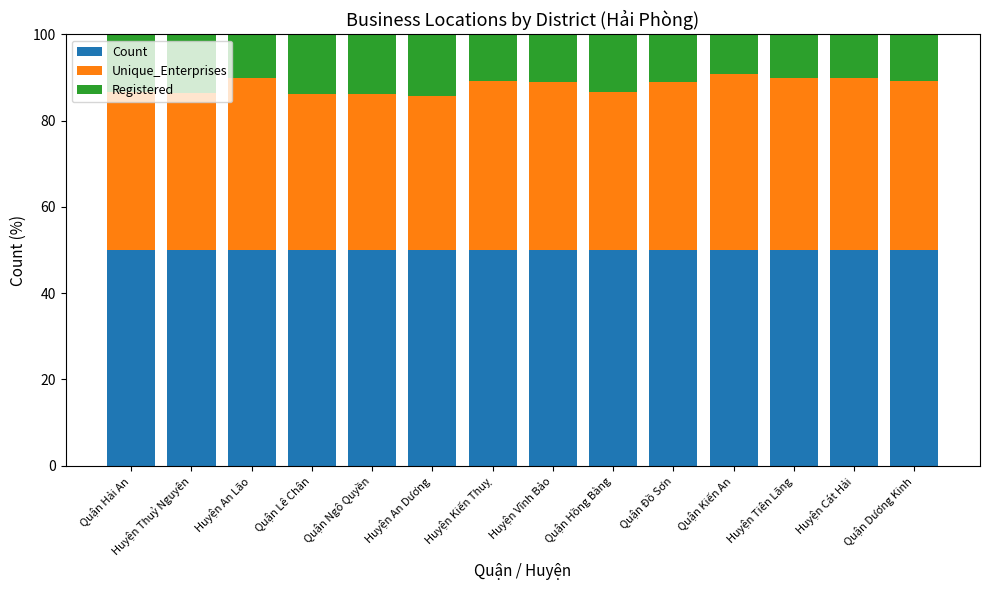

Read the Count value at Huyện Tiên Lãng.

50.0